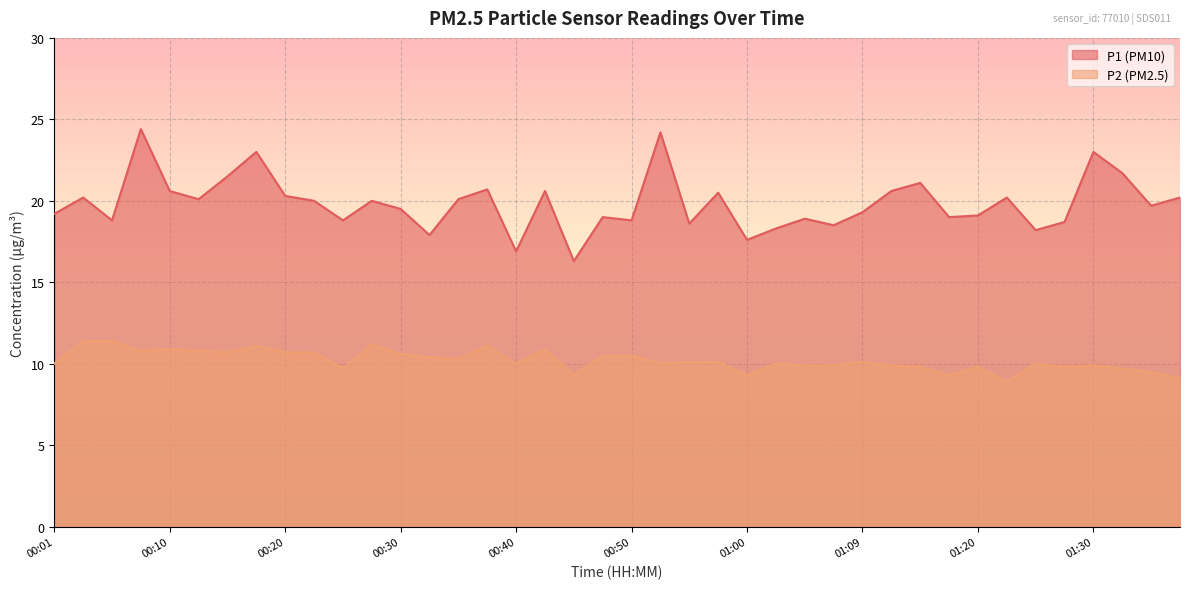

True or false: P2 and P1 cross at least once.

False